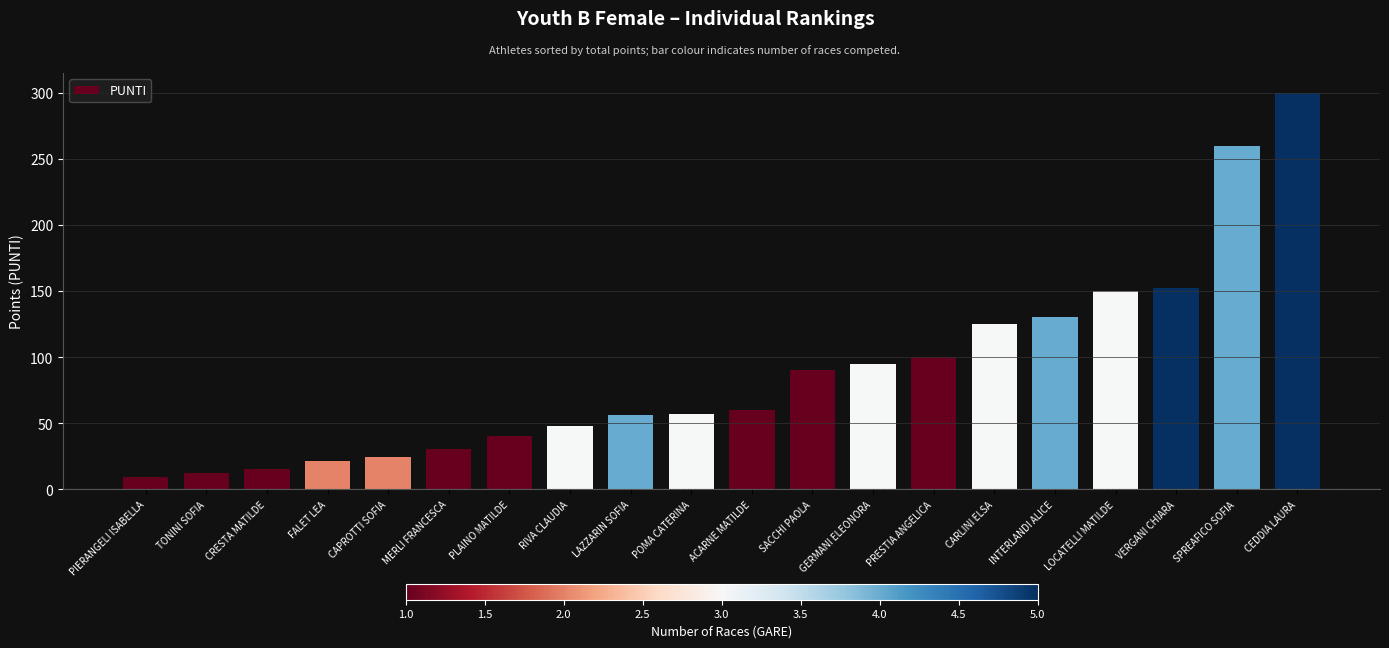

Which category has the highest value across all series?

CEDDIA LAURA